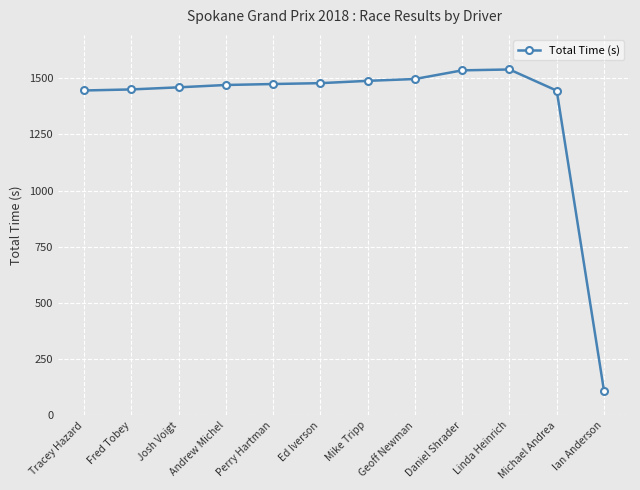

What is the value of the 11th point from the left?

1444.4